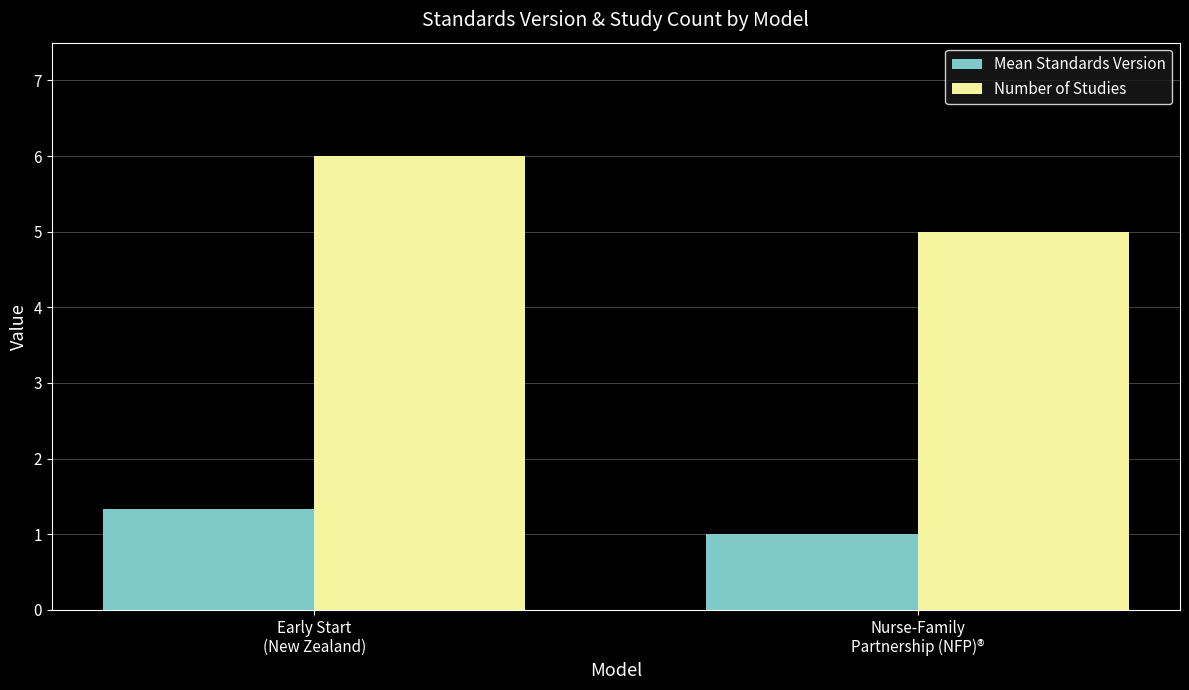

Count the Number of Studies values in the range 5 to 6.

2